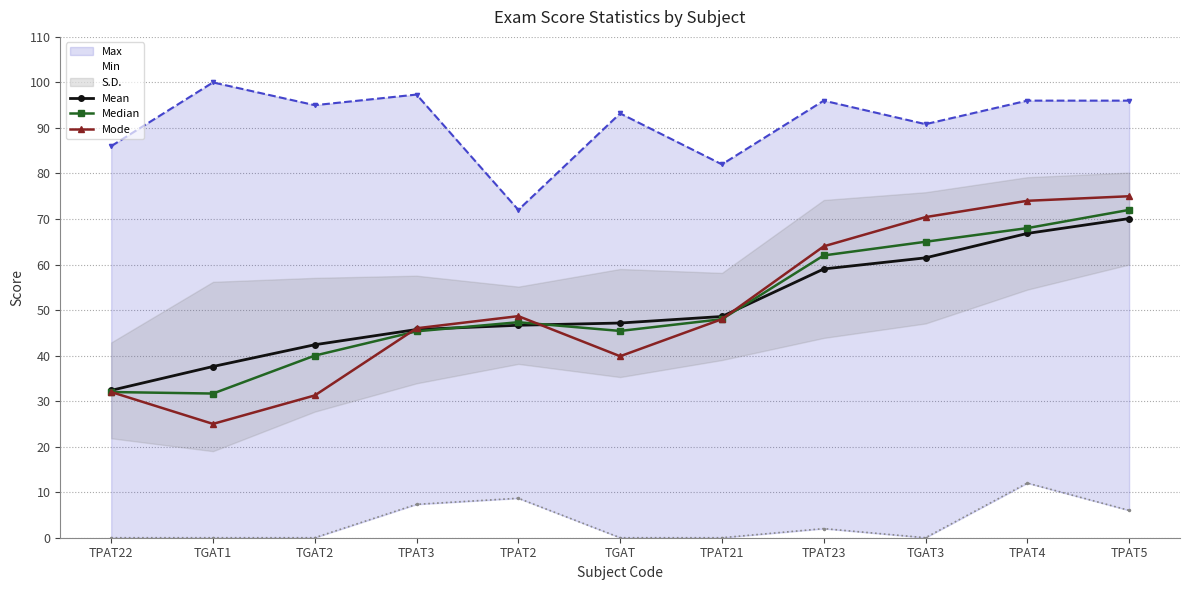

What is the total value across all series at TGAT?

132.4